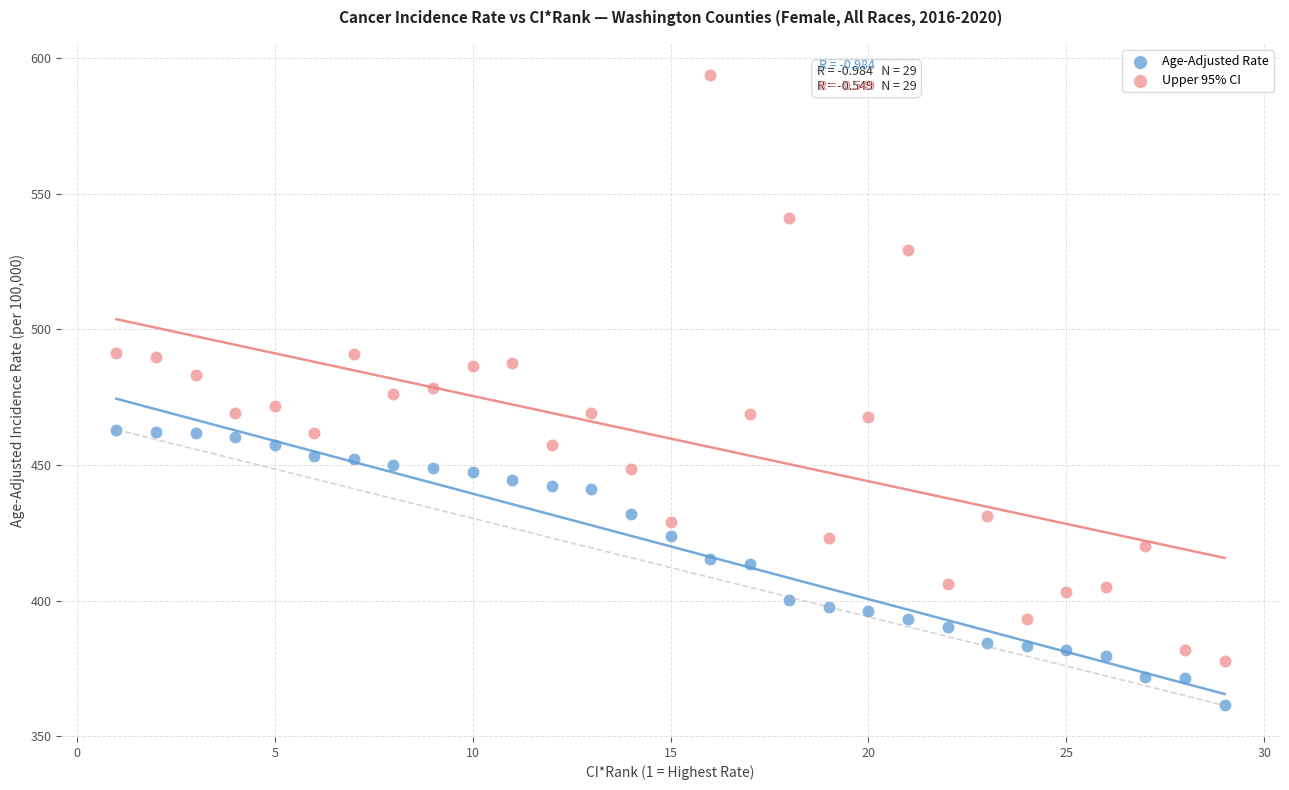

Which series contains the highest Y value?

Upper 95% CI